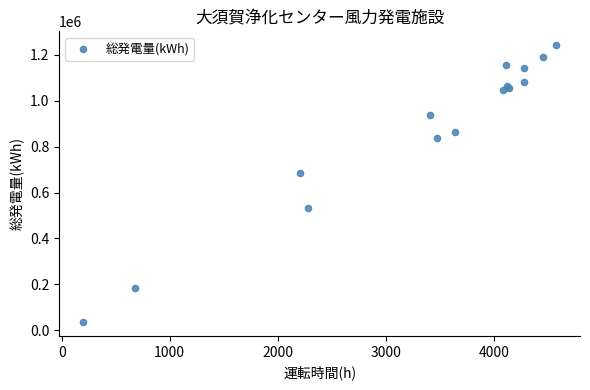

What Y value in the scatter plot is closest to 638755?

686915